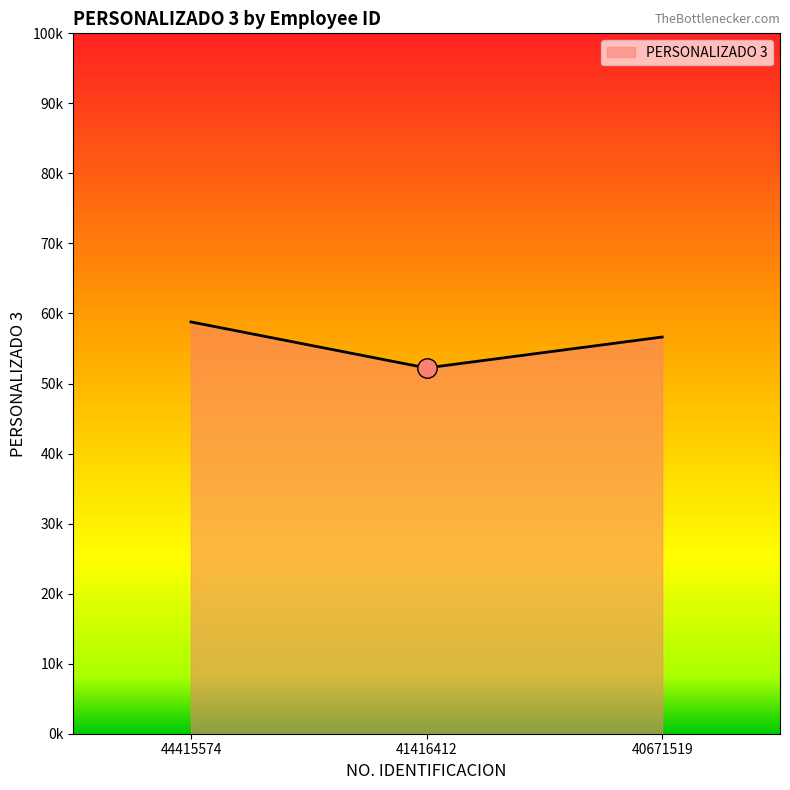

Rank the categories by value from highest to lowest.

44415574, 40671519, 41416412